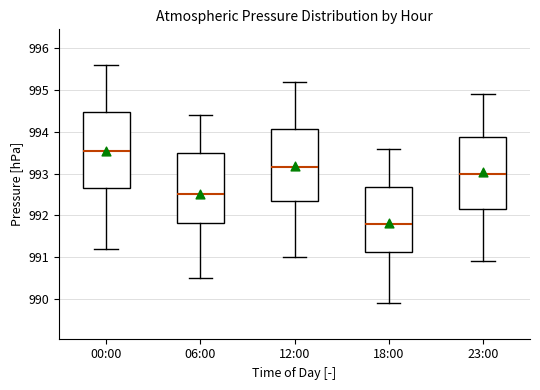

Where does the lower whisker of the box for 23:00 end on the y-axis? The values are not printed on the chart, so give them approximately, as read against the axis.

990.9